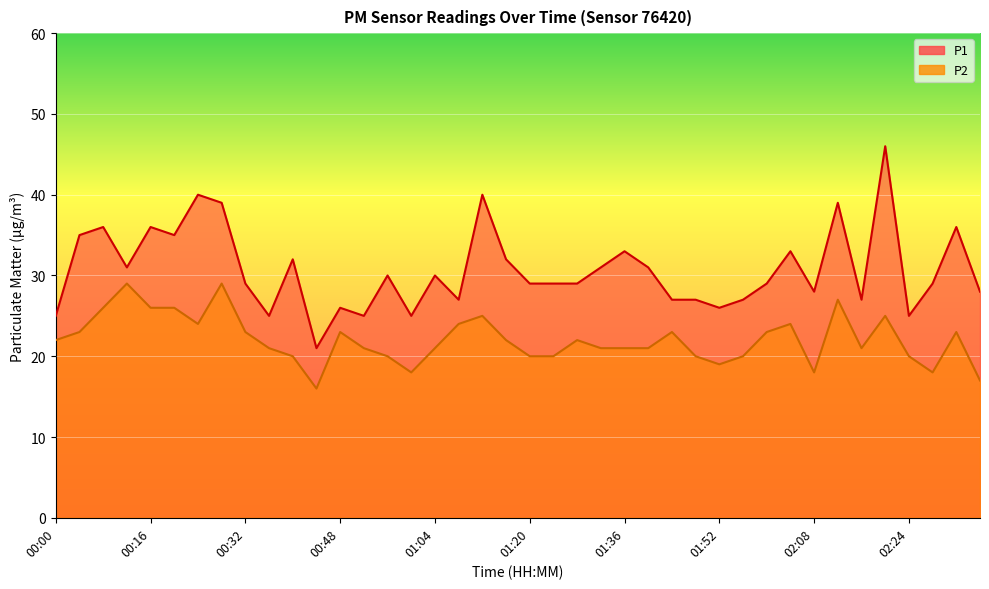

Where is P2 nearest to the value 22?

00:00